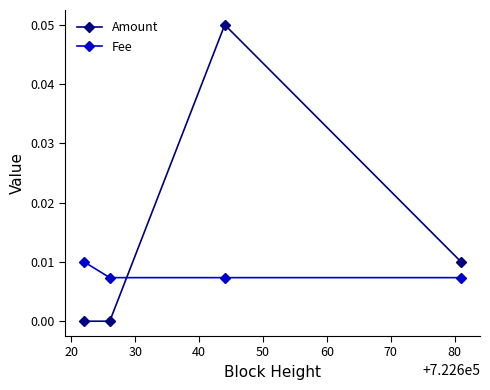

Which series ends up on top after the final intersection of Fee and Amount?

Amount